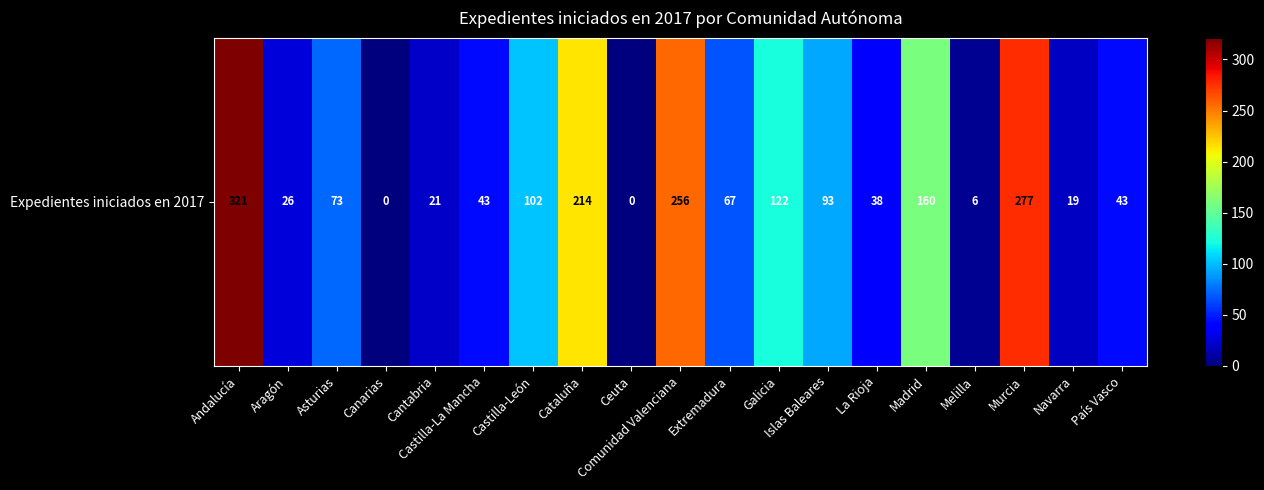

Between Extremadura and Comunidad Valenciana, which is larger?

Comunidad Valenciana